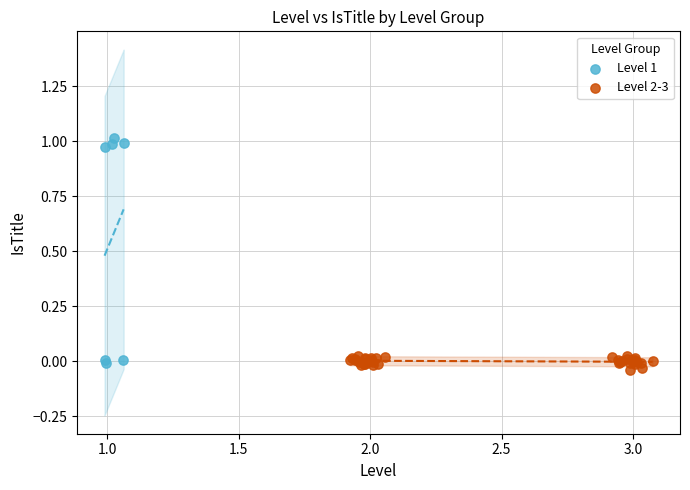

Which series has the largest Y range (max minus min)?

Level 1